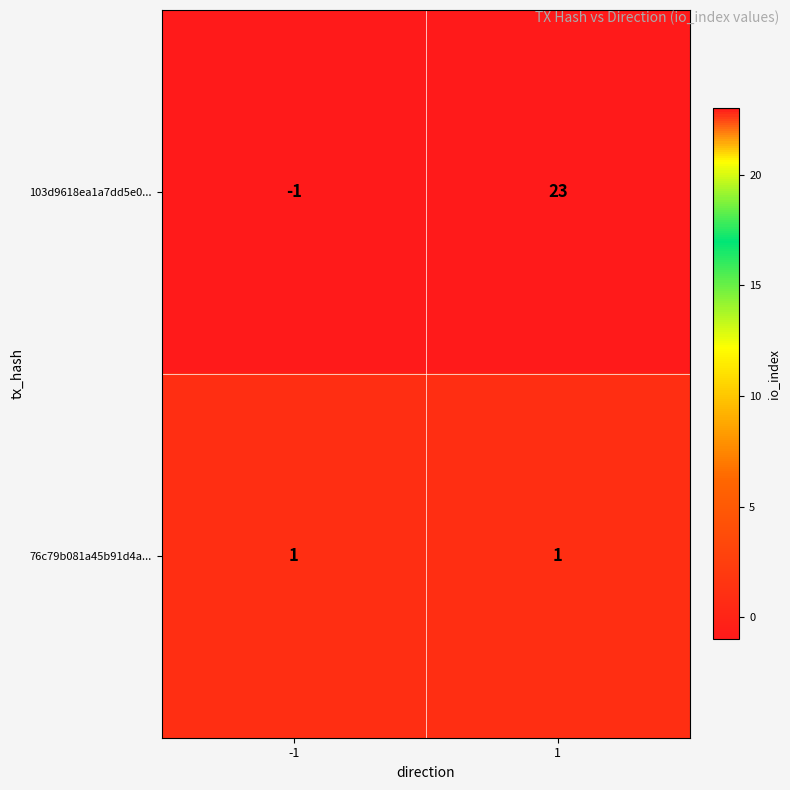

The 103d9618ea1a7dd5e0... series shows 13 at 1. True or false?

False